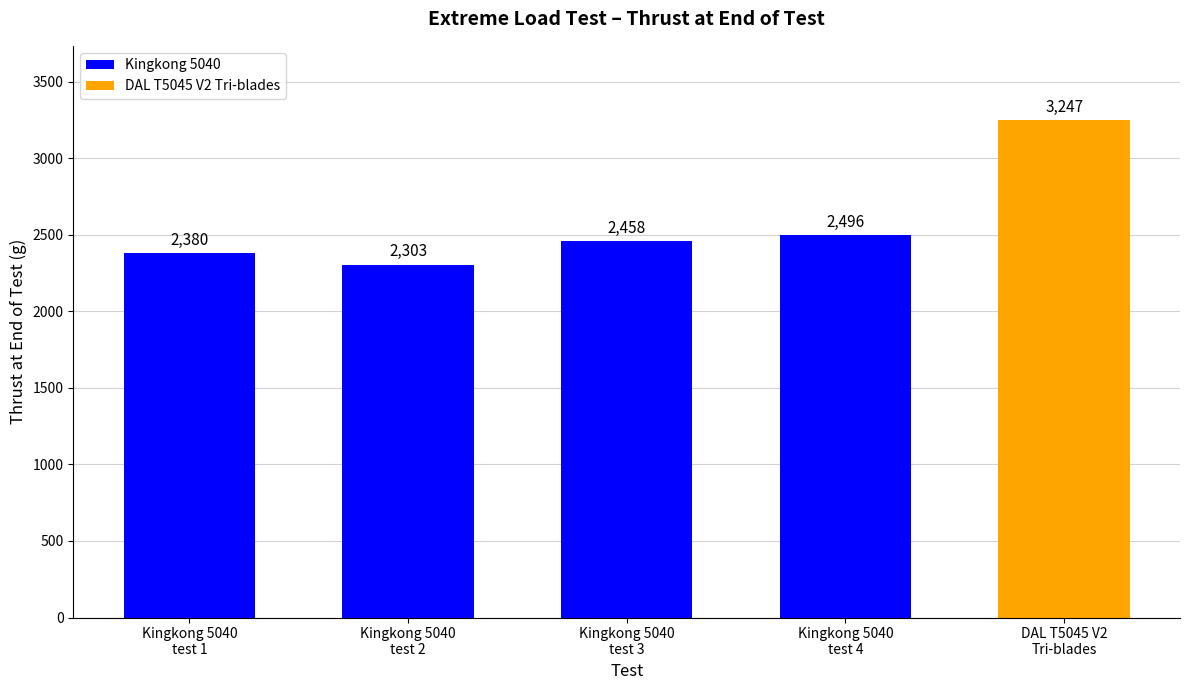

What is the smallest value displayed?

2303